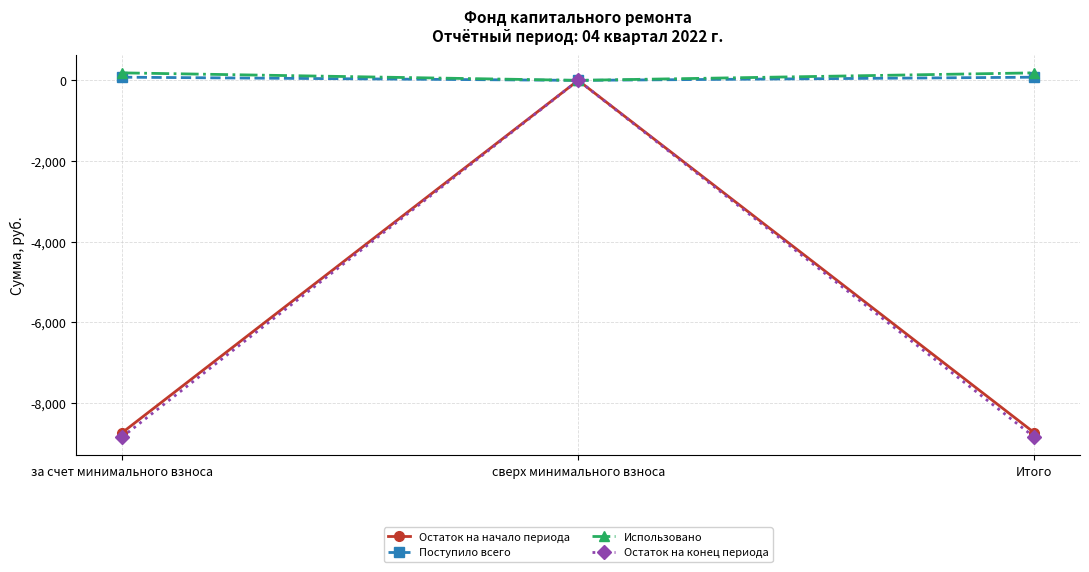

How many values in the Остаток на начало периода series exceed -8745?

1